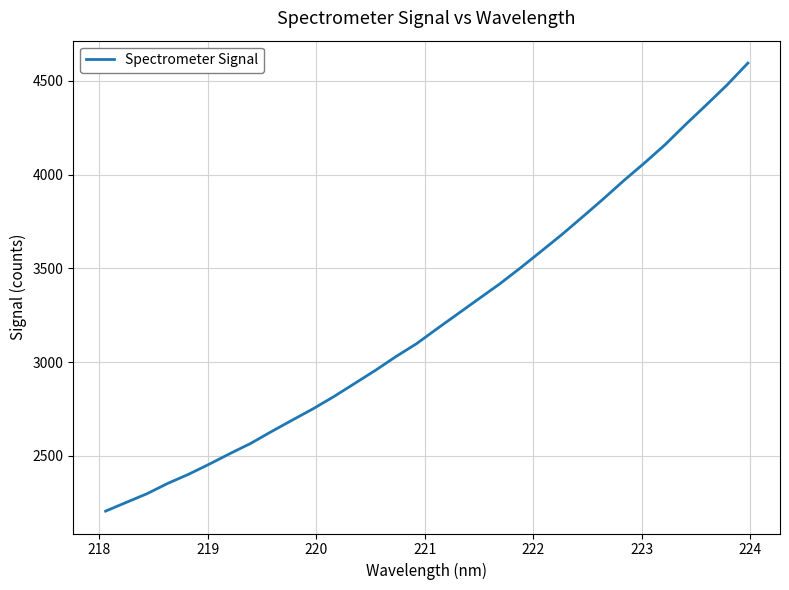

What is the smallest value displayed?

2206.1